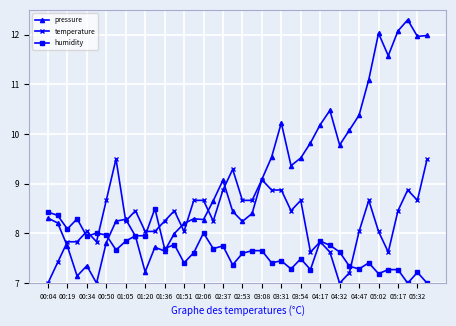

Which series has the largest range (max minus min)?

pressure